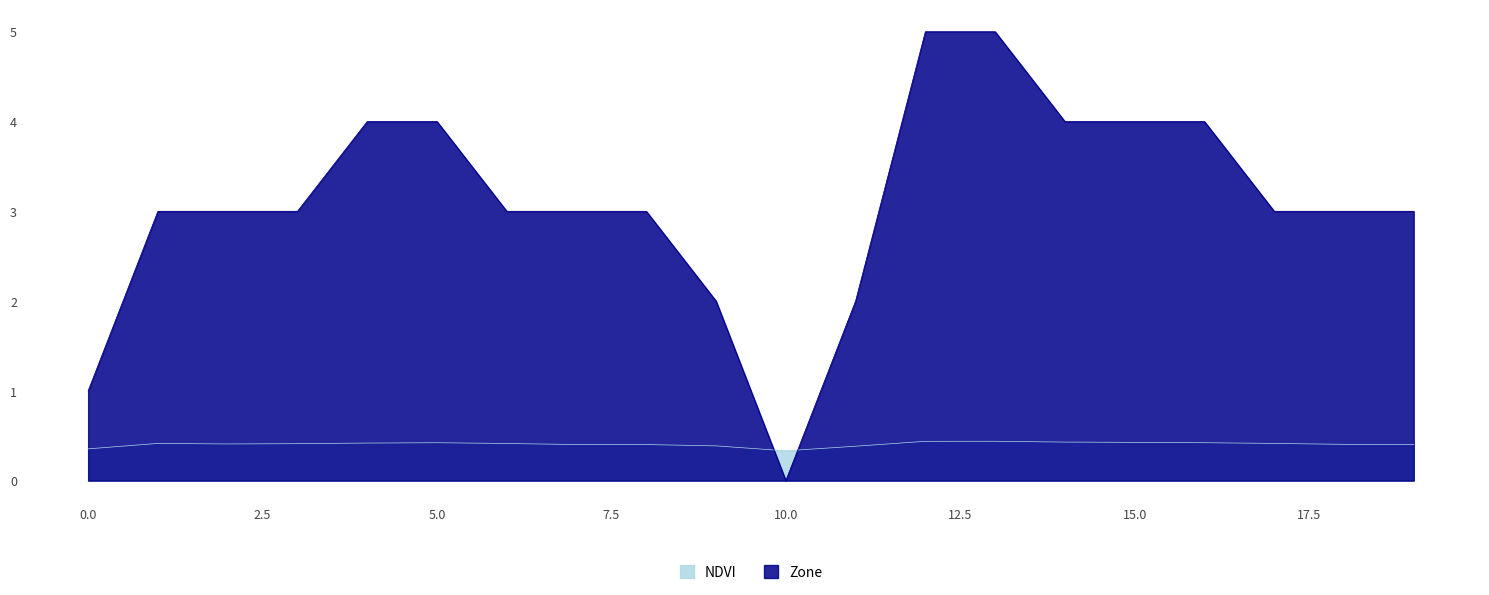

At which label does Zone reach its peak?

12